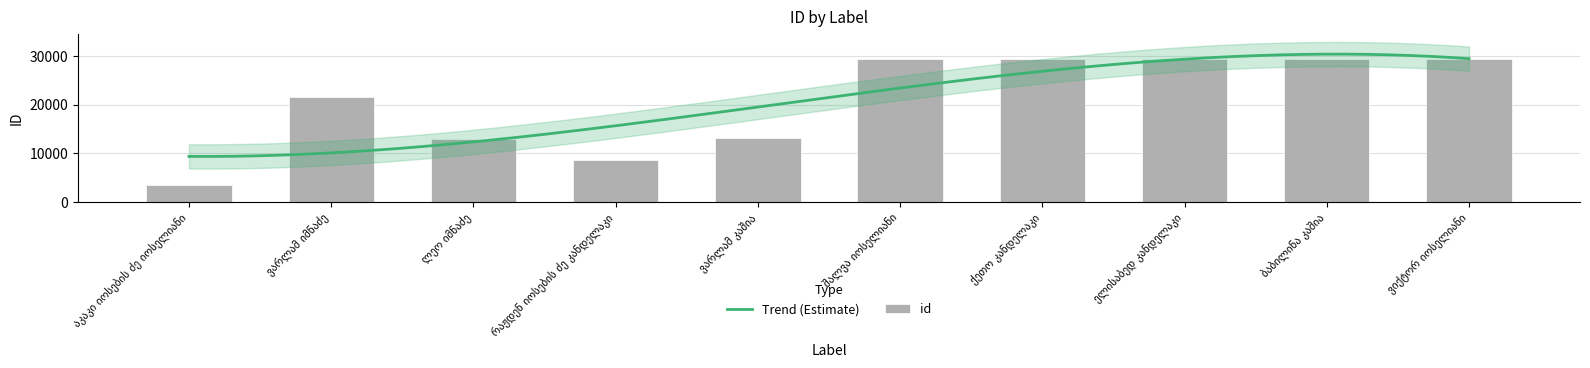

Is it true that the value at შალვა იოსელიანი is 49378?

False